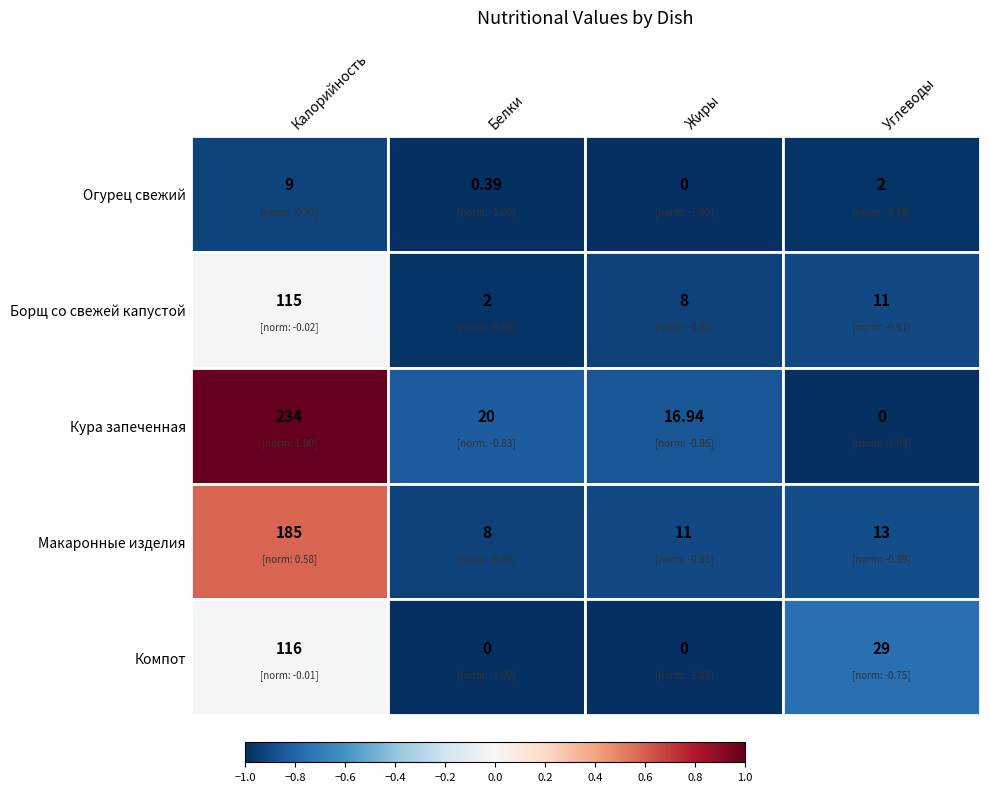

At which label does Кура запеченная reach its minimum?

Углеводы